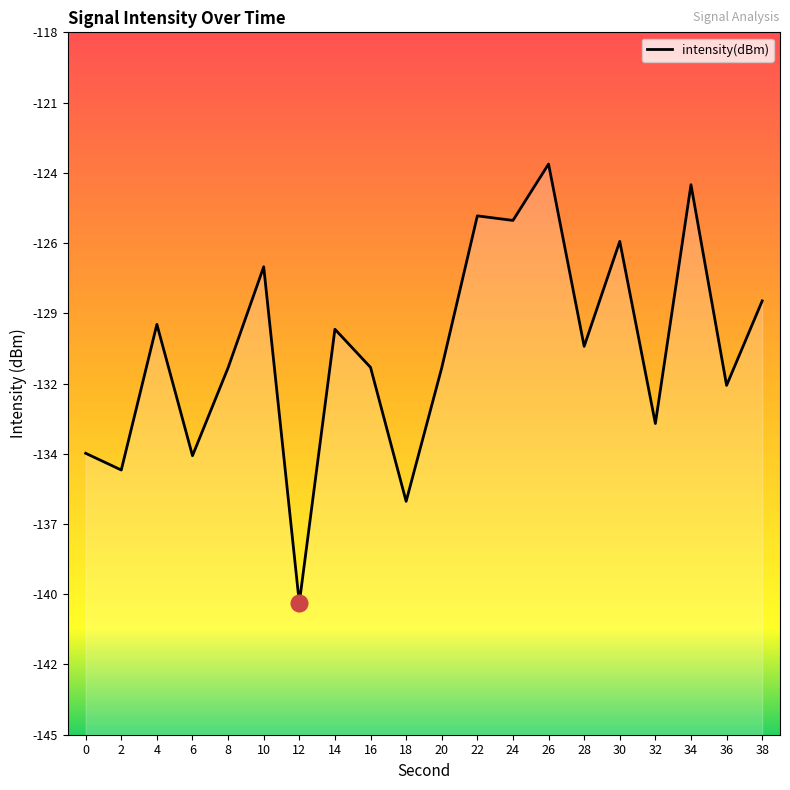

How many values are below -130?

11